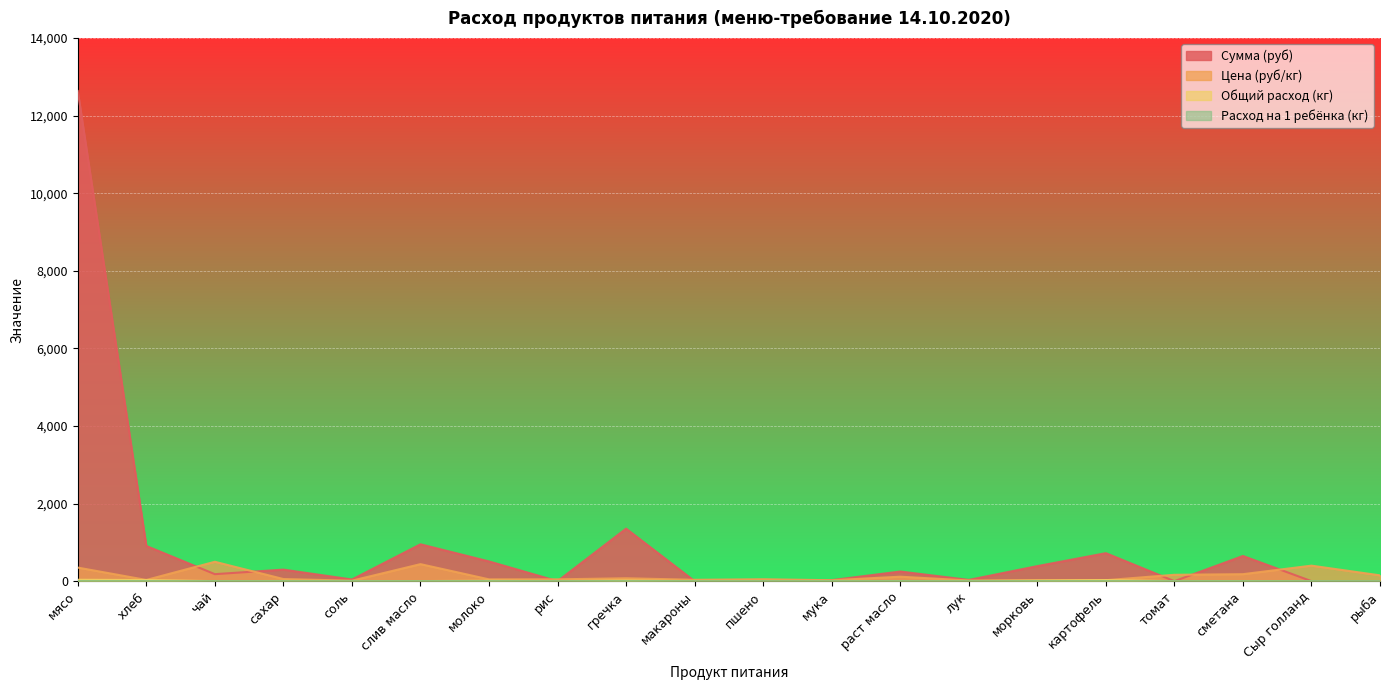

At which label does Общий расход (кг) reach its minimum?

рис